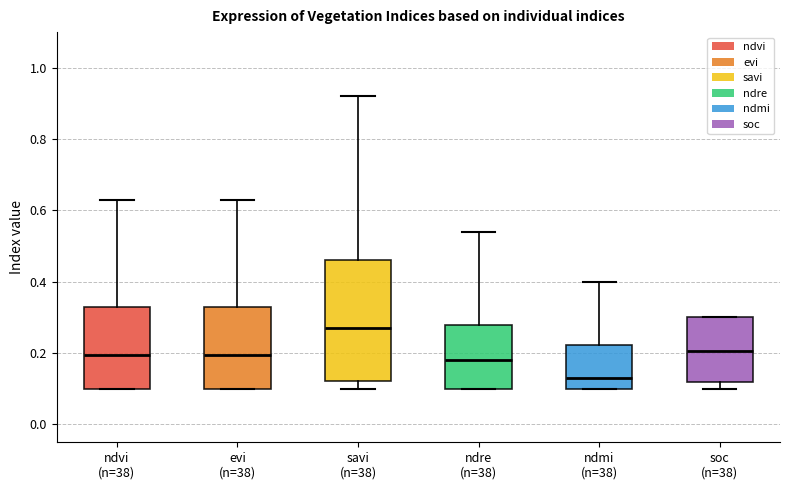

Where is the upper edge of the box for evi (n=38) on the y-axis? The values are not printed on the chart, so give them approximately, as read against the axis.

0.34